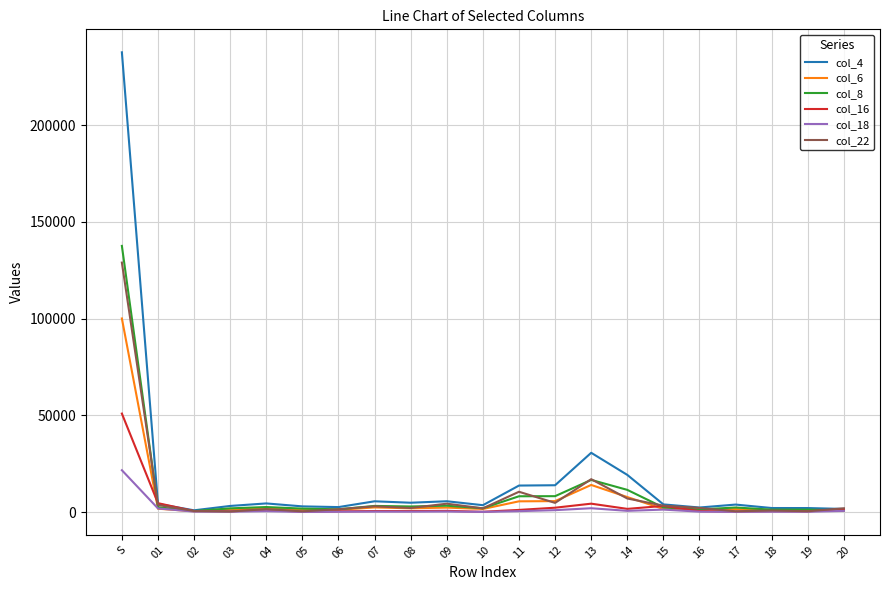

Which label corresponds to the largest value in the chart?

S